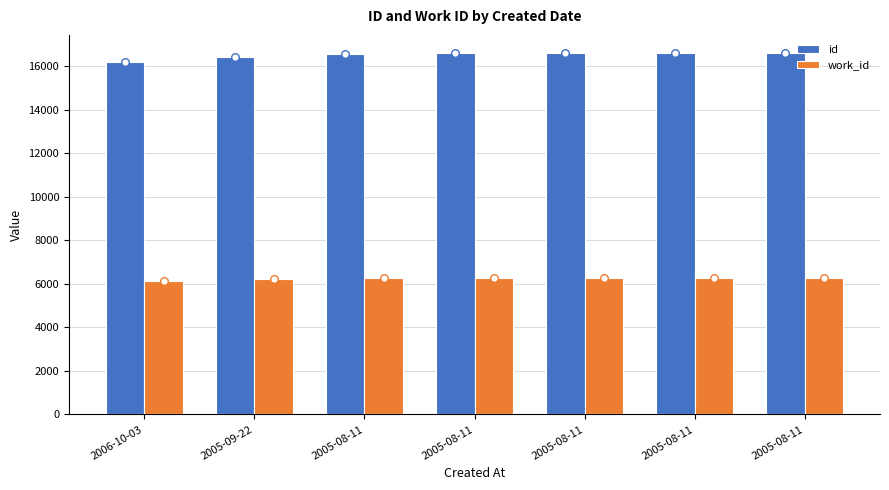

What are all the series names shown in the legend?

id, work_id